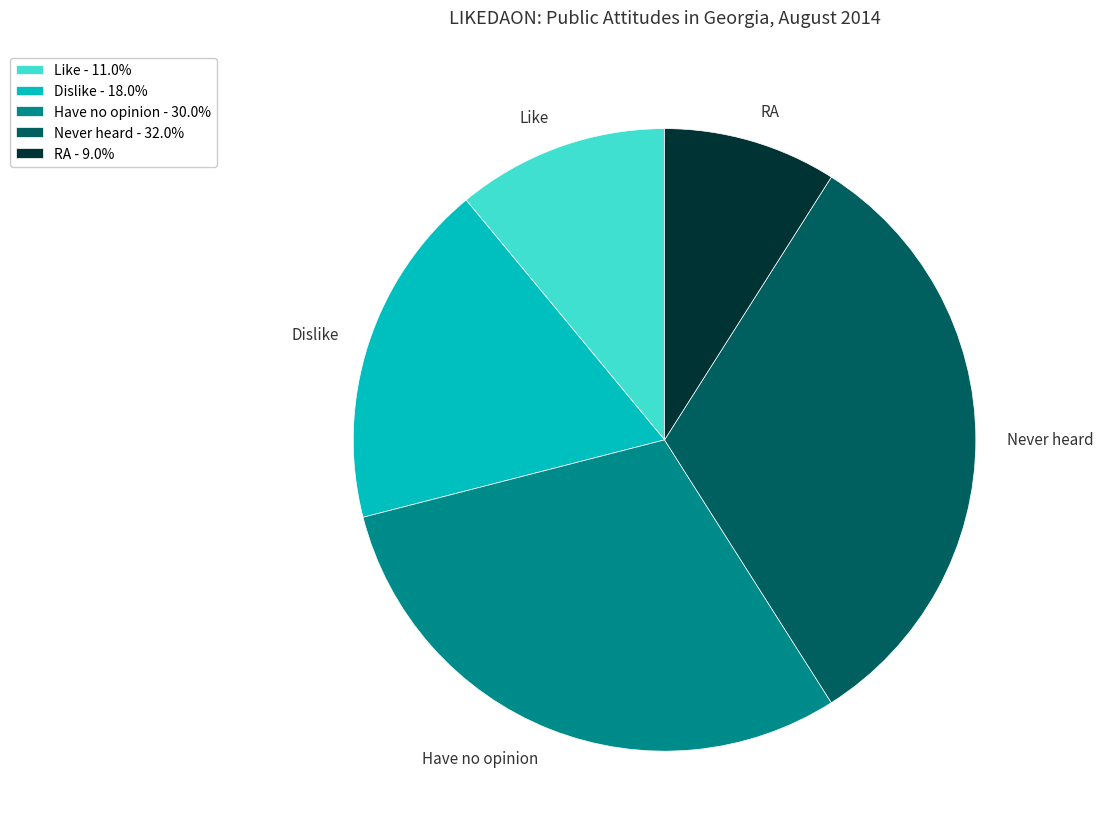

What is the largest slice in the pie chart?

Never heard